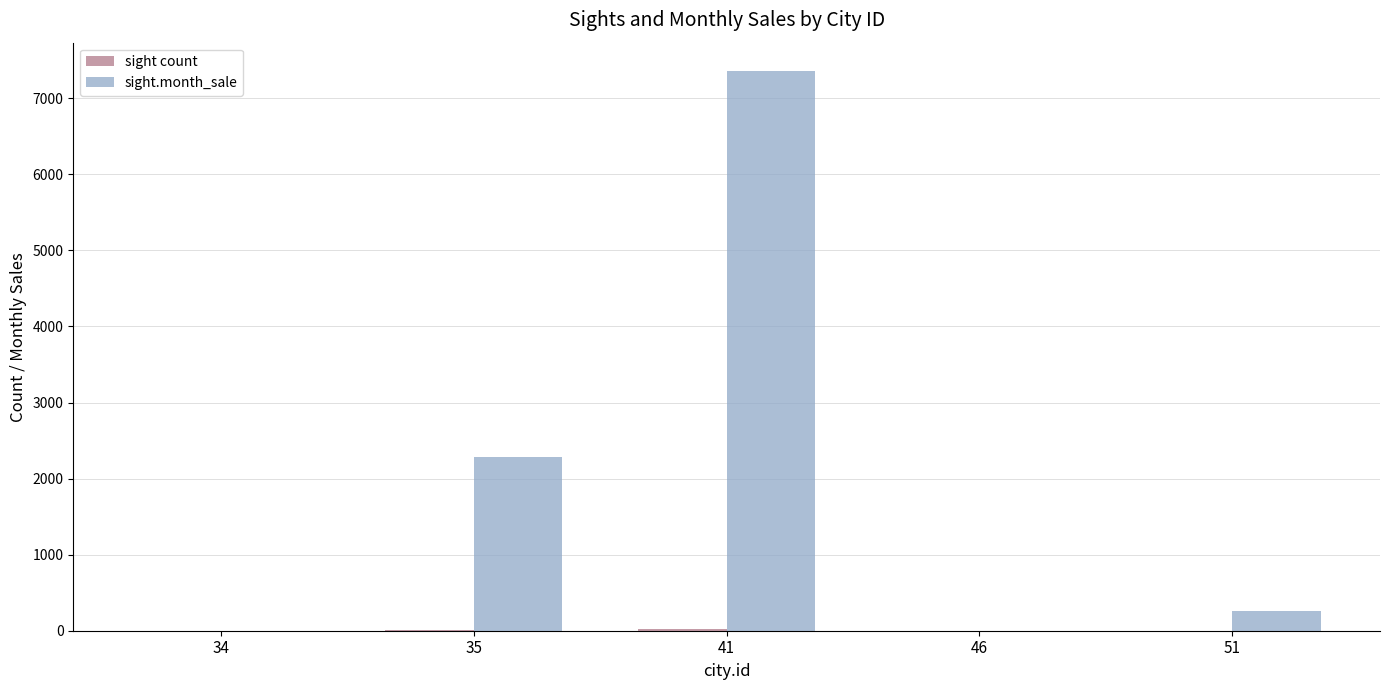

What is the greatest value displayed?

7362